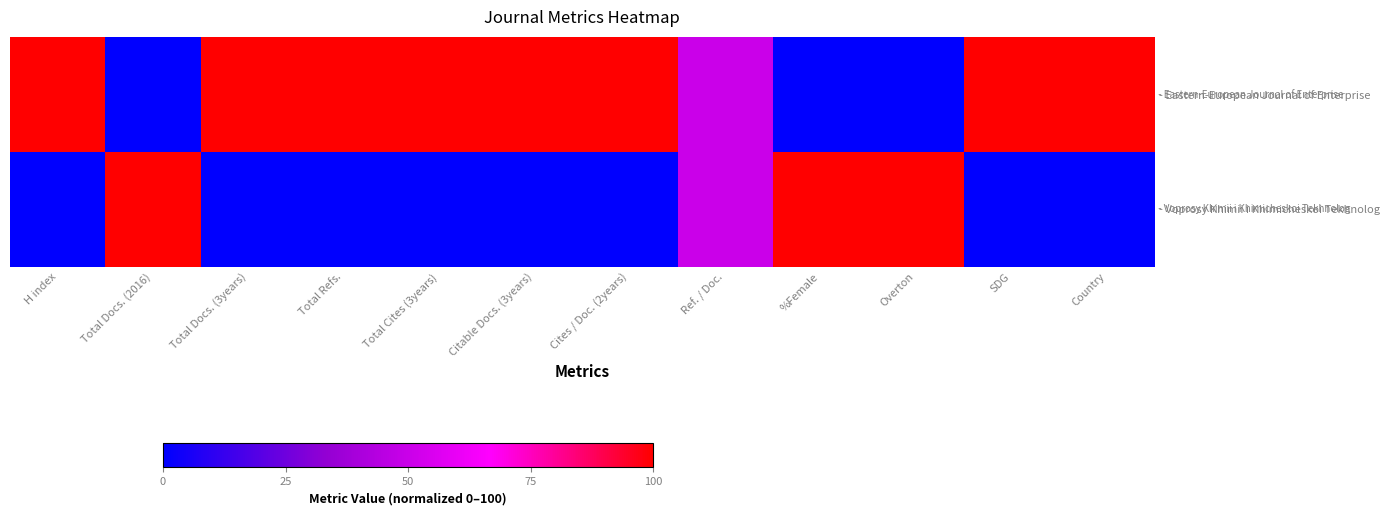

Which has a higher value, Total Docs. (3years) or Country?

Total Docs. (3years)